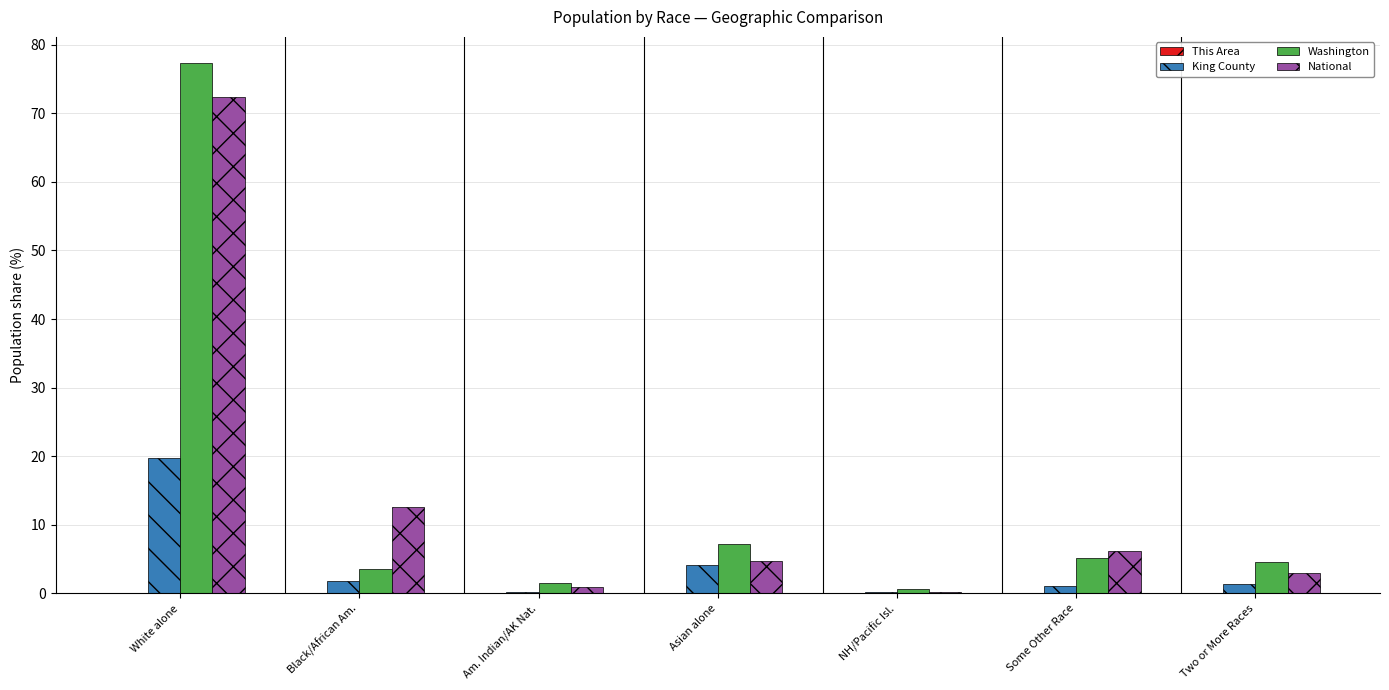

Does the chart contain stacked bars?

No